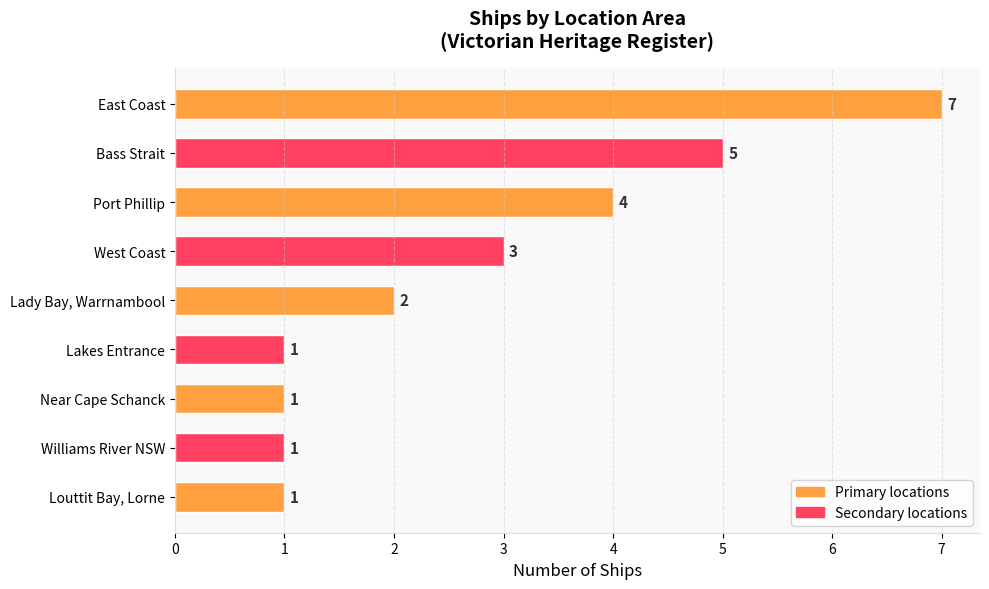

What is the ratio of the value at Bass Strait to the value at Louttit Bay, Lorne?

5.0